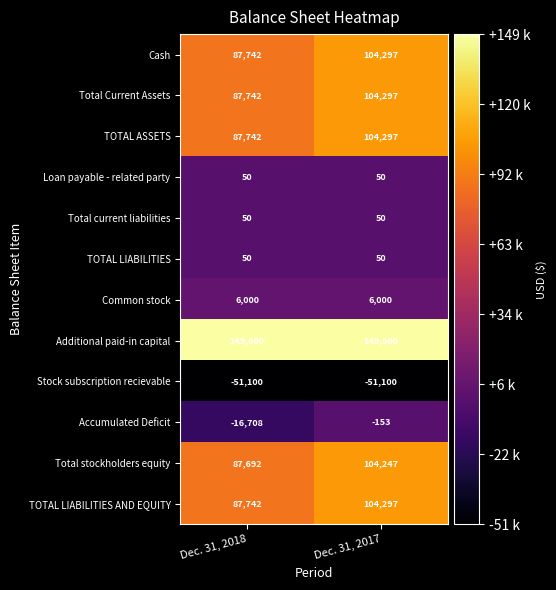

Which series has the largest total across all categories?

Additional paid-in capital